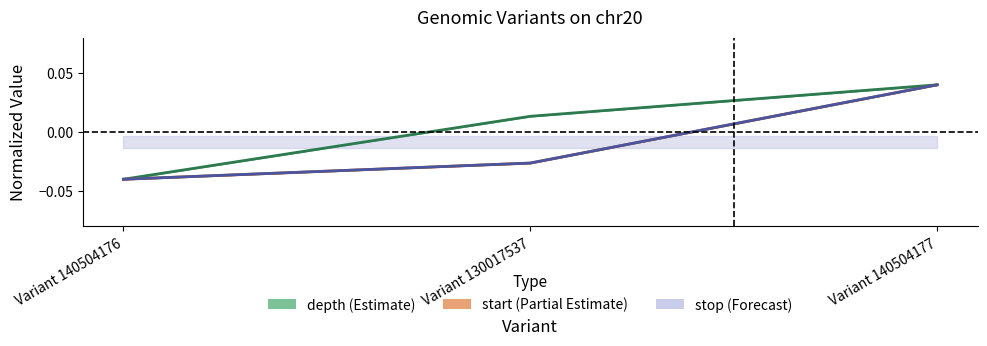

What are all the series names shown in the legend?

depth, start, stop